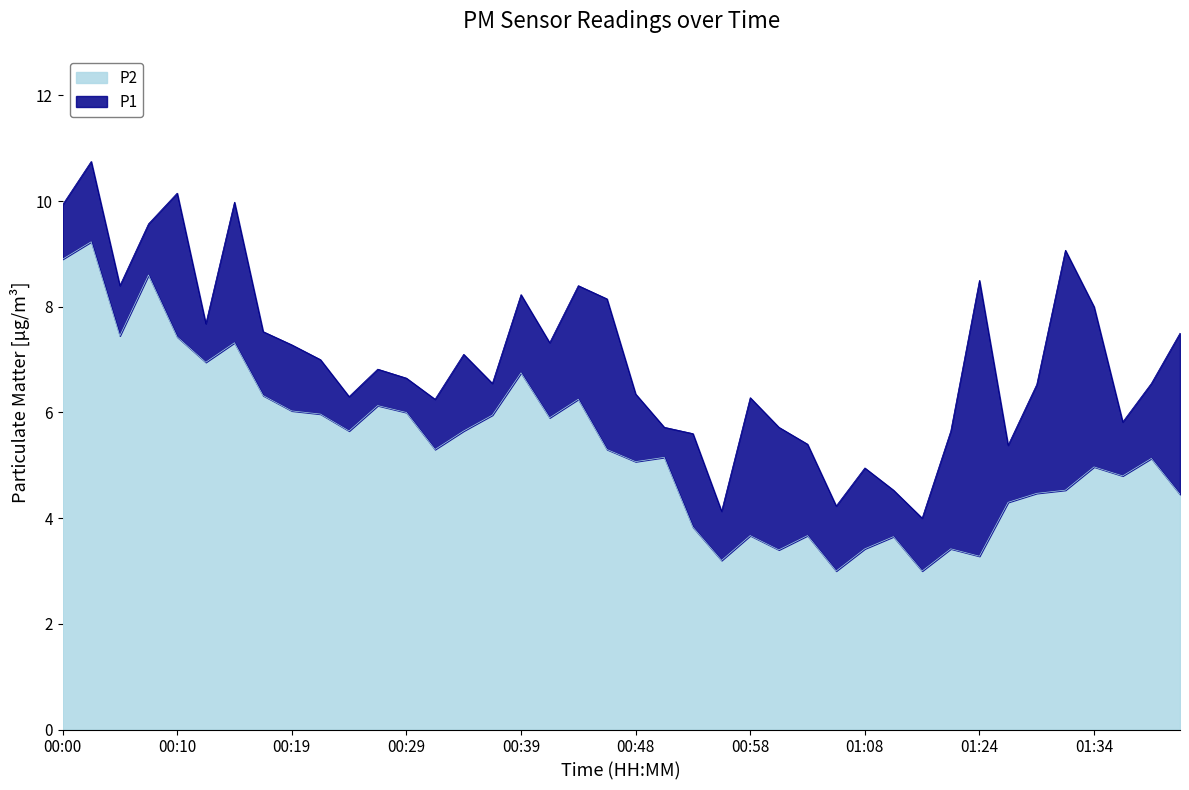

True or false: P2 has a value of 1.1 at 01:22.

False